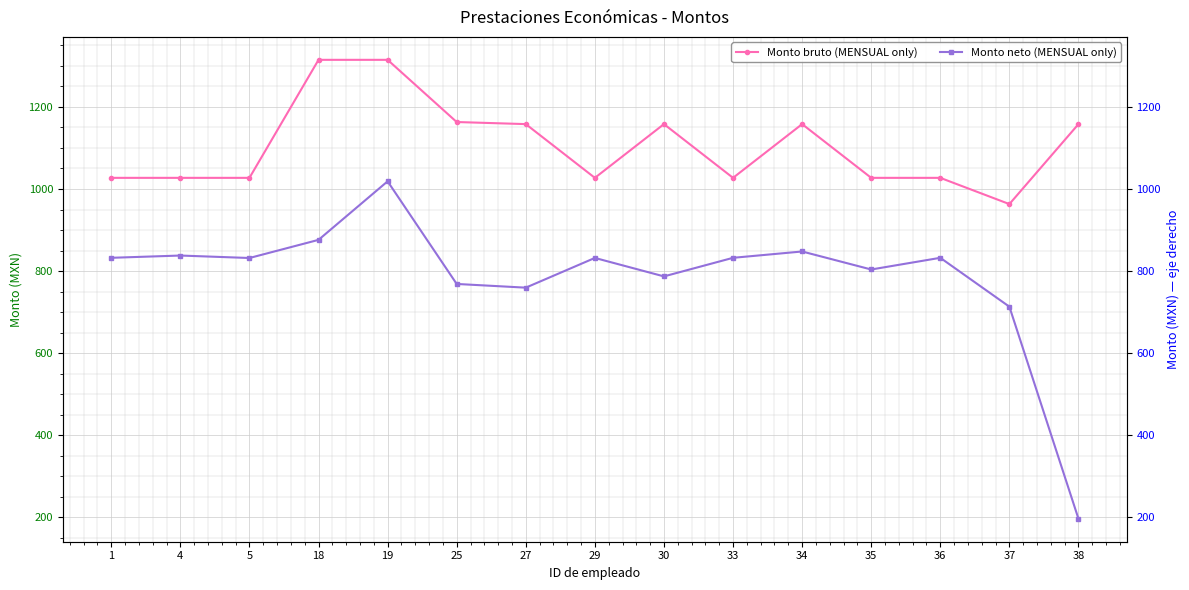

What is the average value of the Monto neto (MENSUAL only) series?

784.7